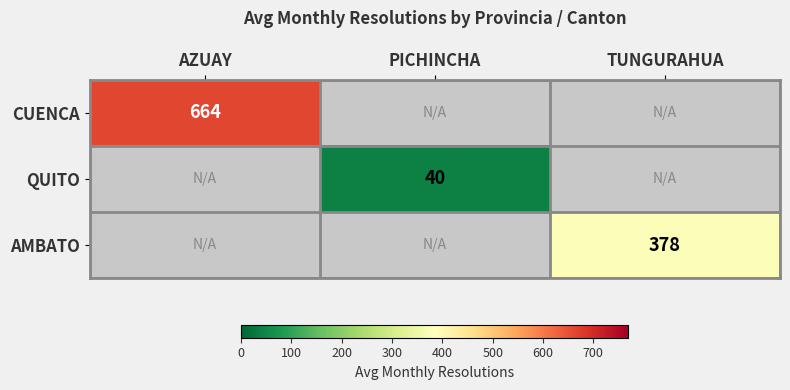

What is the greatest value displayed?

664